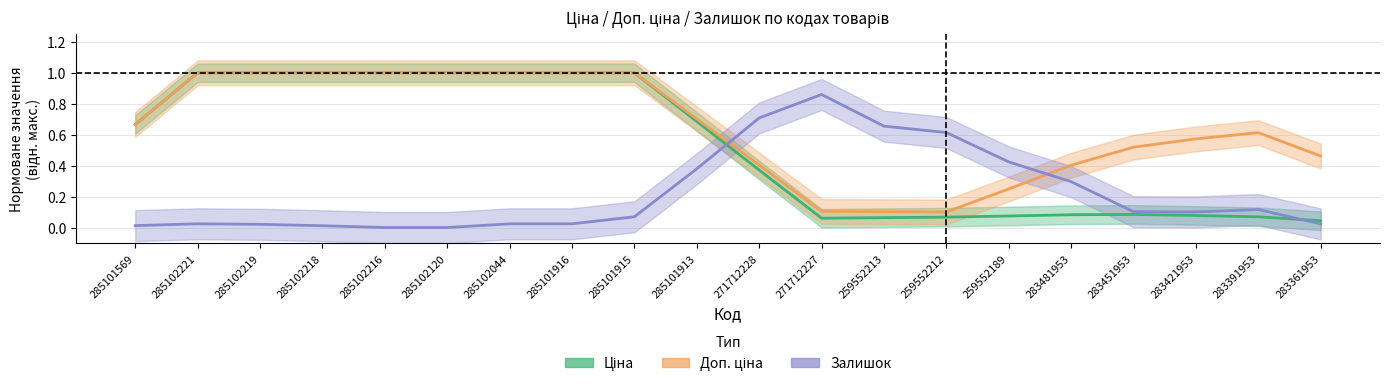

True or false: Залишок has more than 1 points higher than both neighbors.

True